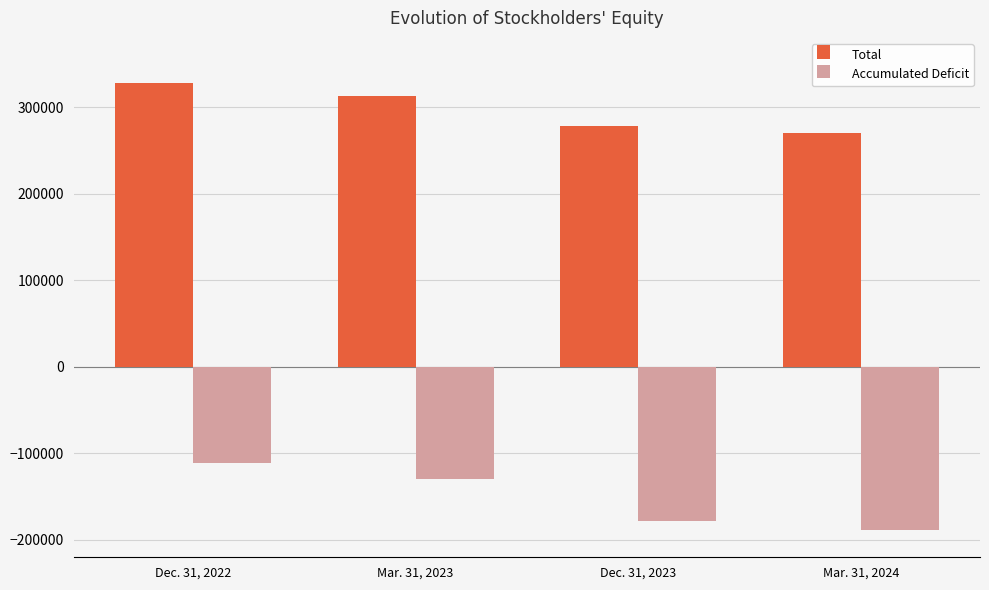

Reading right to left, what are all the values shown in this chart?

Total: Mar. 31, 2024=269557	Dec. 31, 2023=277687	Mar. 31, 2023=312818	Dec. 31, 2022=327310
Accumulated Deficit: Mar. 31, 2024=-188731	Dec. 31, 2023=-177626	Mar. 31, 2023=-130058	Dec. 31, 2022=-110764